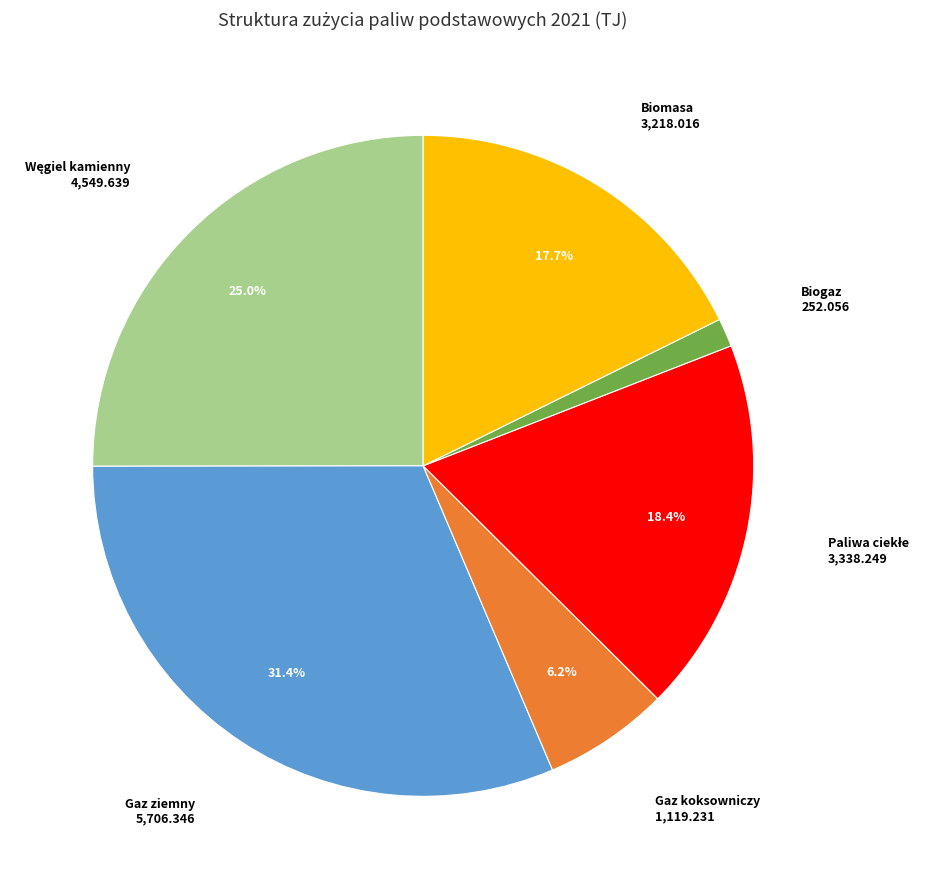

To the nearest percent, what percentage of the pie is Gaz ziemny?

31%